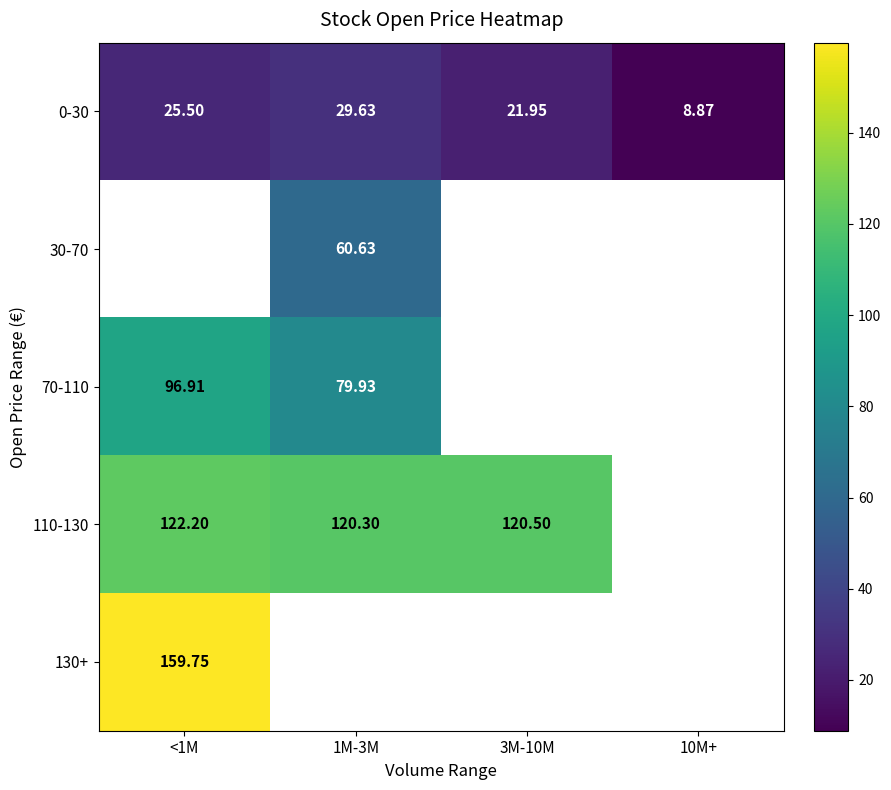

How many values in the 0-30 series exceed 25?

2